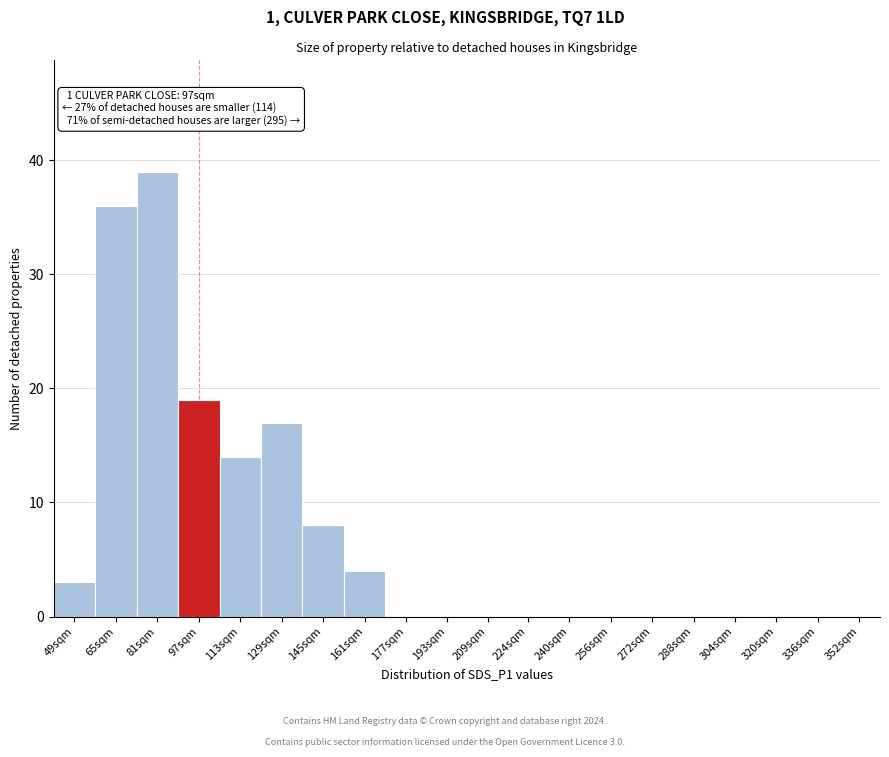

What is the sum of the values at 304sqm and 65sqm?

36